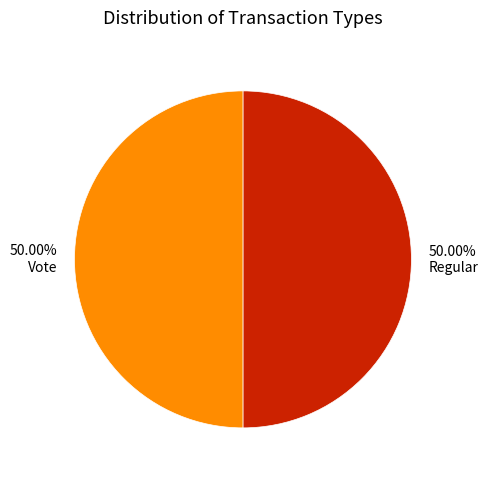

How many segments does this pie chart have?

2